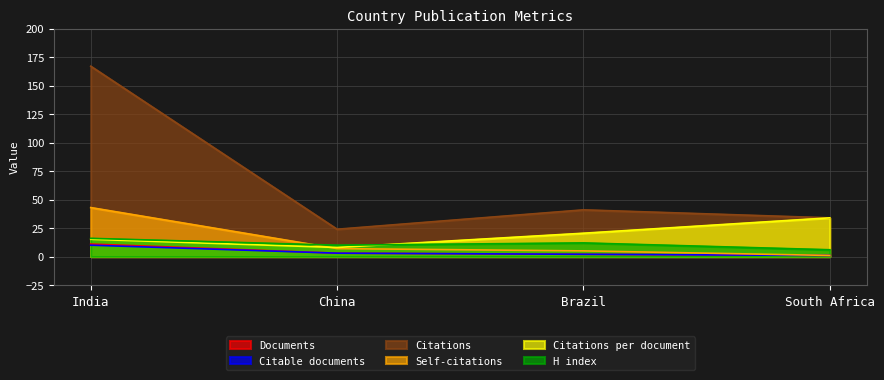

The Citations series shows 68.9 at Brazil. True or false?

False